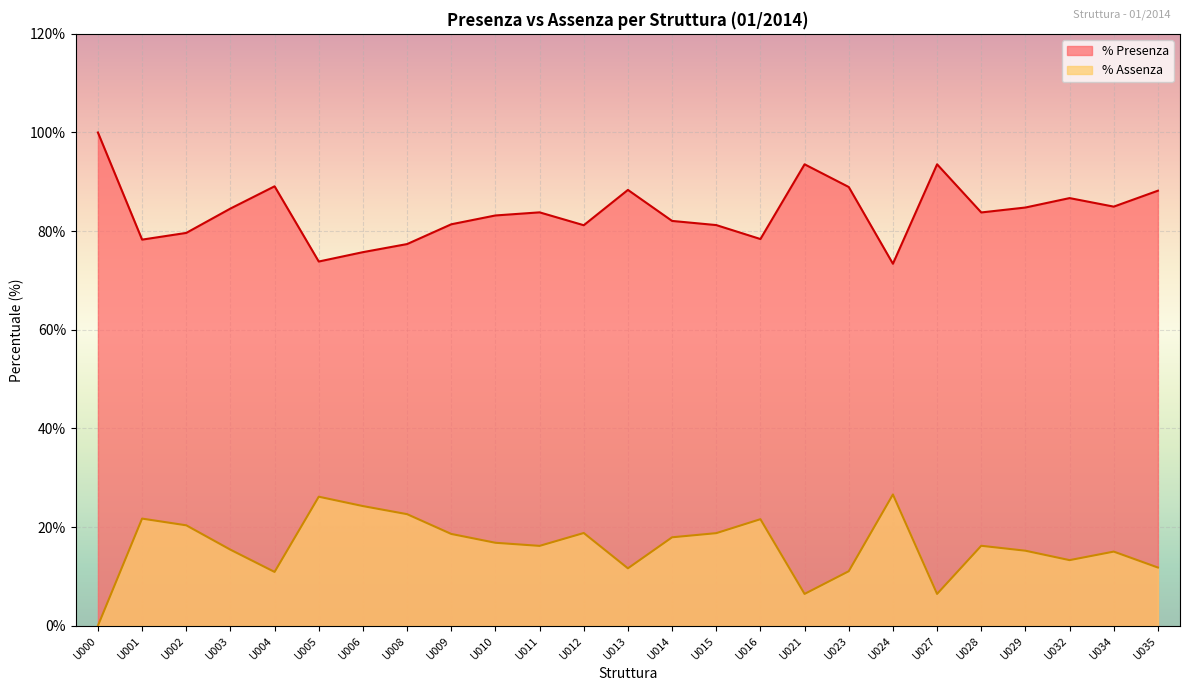

Which series changed the most between U004 and U008?

% Presenza